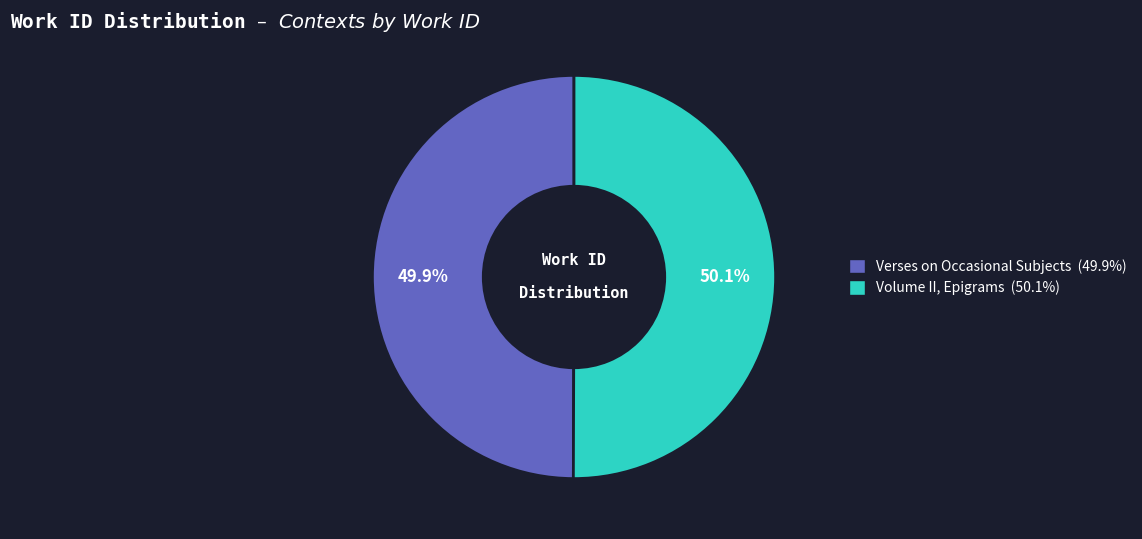

What percentage is the Volume II, Epigrams slice, to the nearest percent?

50%